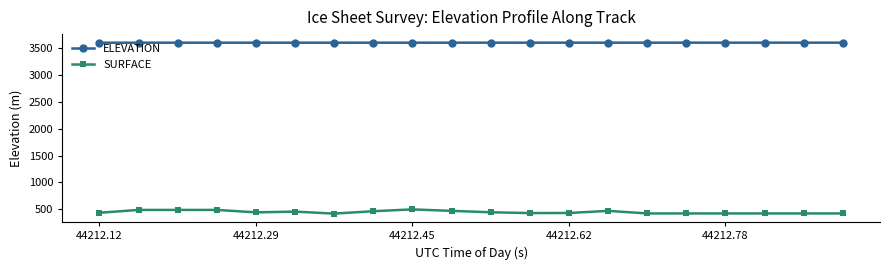

Rank the series by their maximum value, from highest to lowest.

ELEVATION, SURFACE